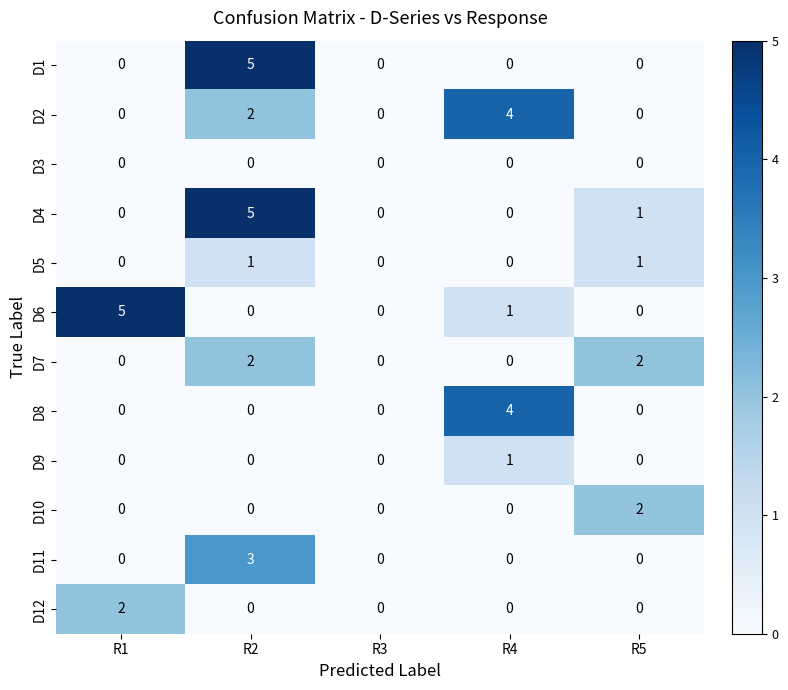

Is it true that D2 equals 1 at R5?

False